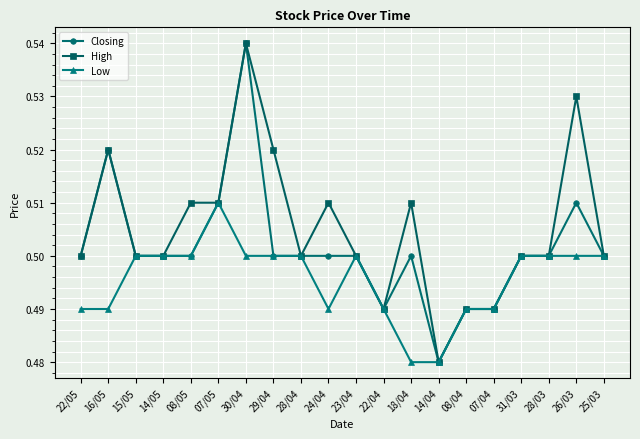

Does the chart have visible grid lines?

Yes